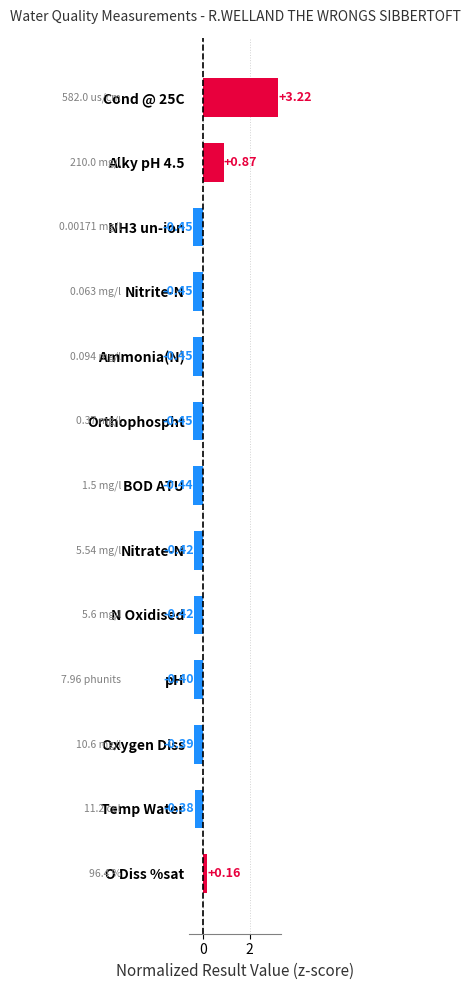

What is the difference between the second highest and minimum values?

1.3